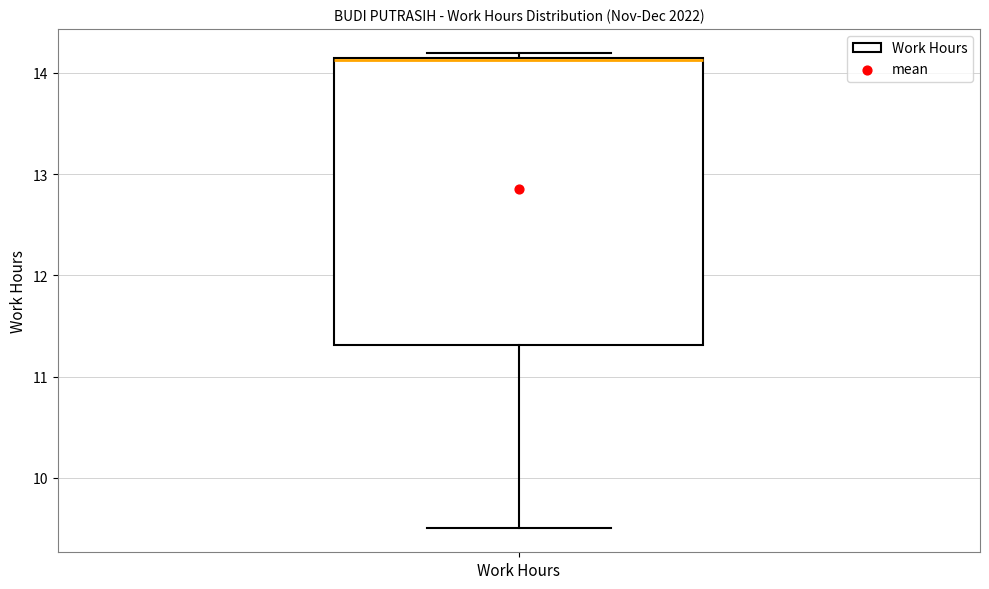

Read this box plot against the y-axis: the position of the median line, the range covered by the box, and the ends of both whiskers. The values are not printed on the chart, so give them approximately, as read against the axis.

median 14.1 (drawn on the box's upper edge), box 11.3 to 14.2, whiskers 9.5 to 14.2 (just above the box's upper edge)